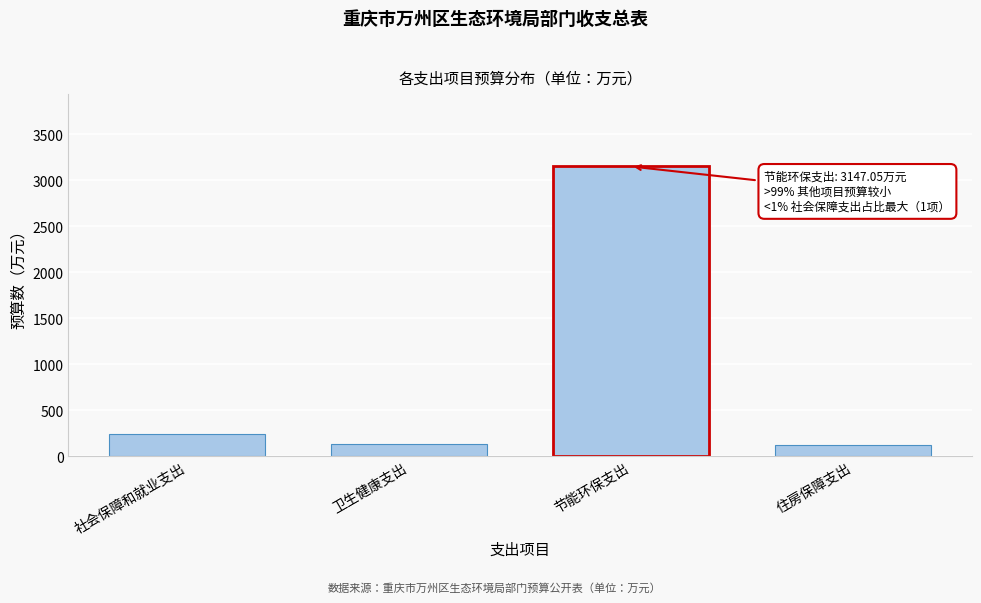

What is the value of the 3rd bar from the left?

3147.1